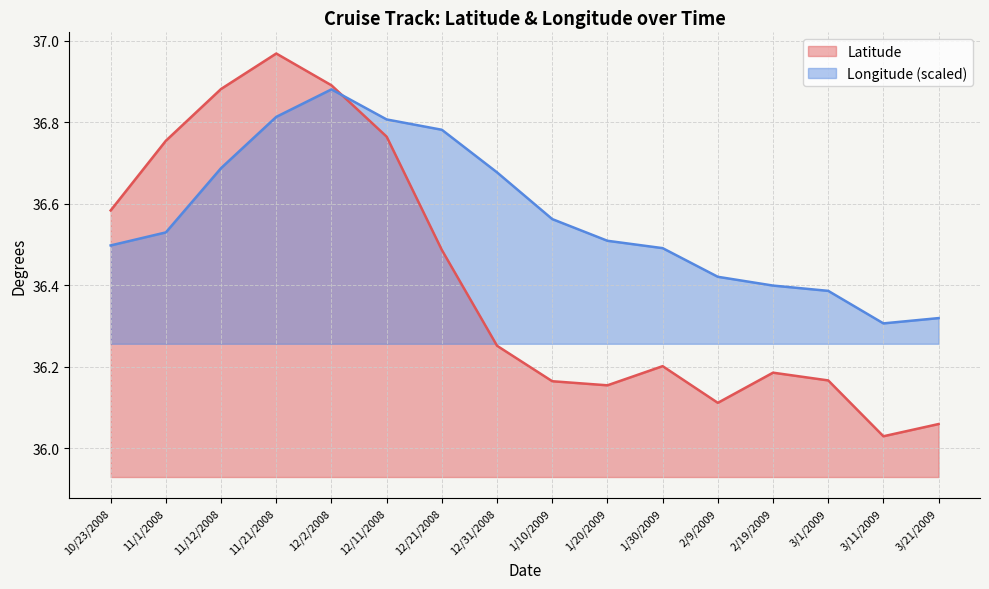

List the series in order of their overall mean, lowest first.

Latitude, Longitude (scaled)